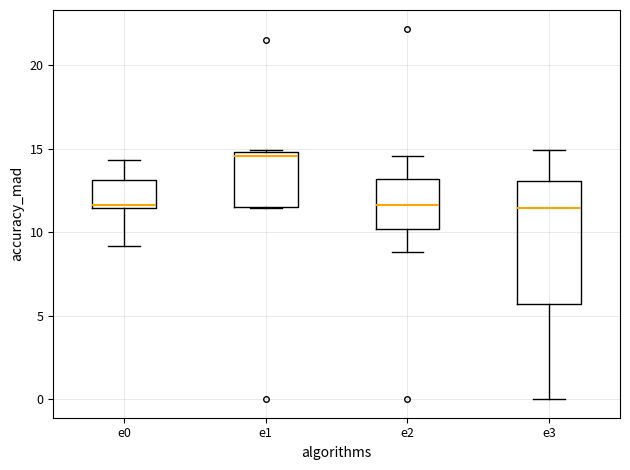

Where is the upper edge of the box for e0 on the y-axis? The values are not printed on the chart, so give them approximately, as read against the axis.

13.0